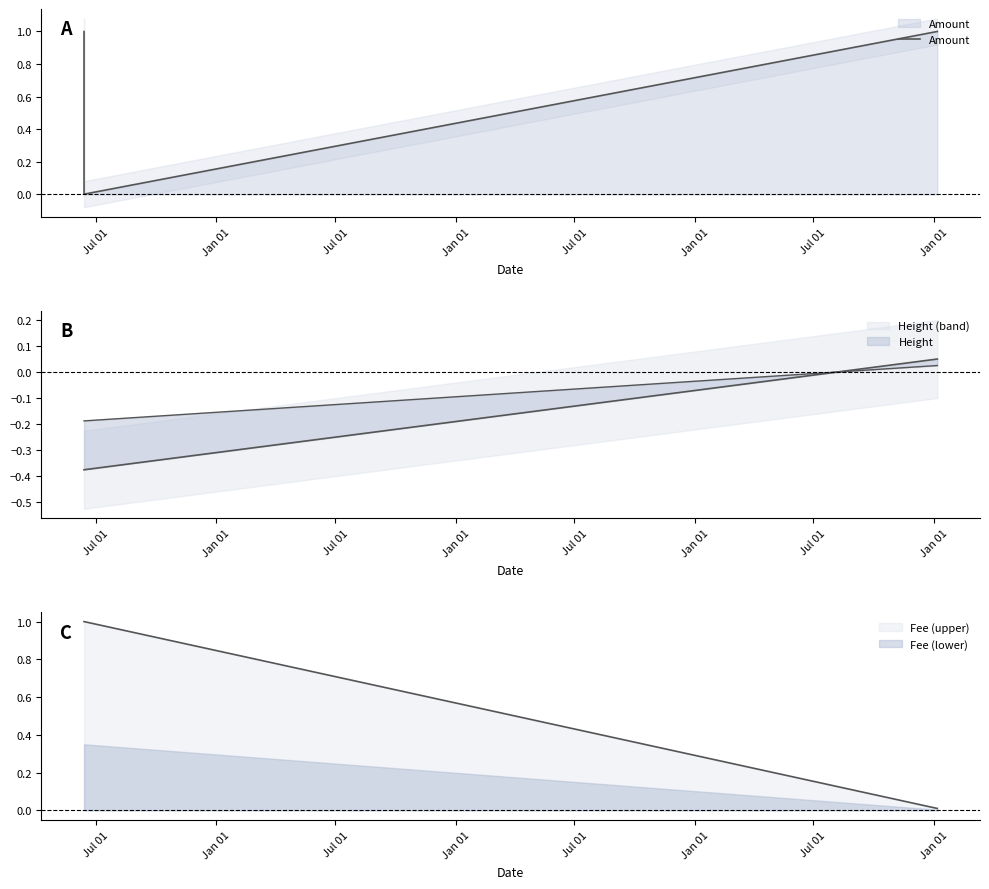

Which has a higher value, Jul 01 or Jan 01?

Jul 01